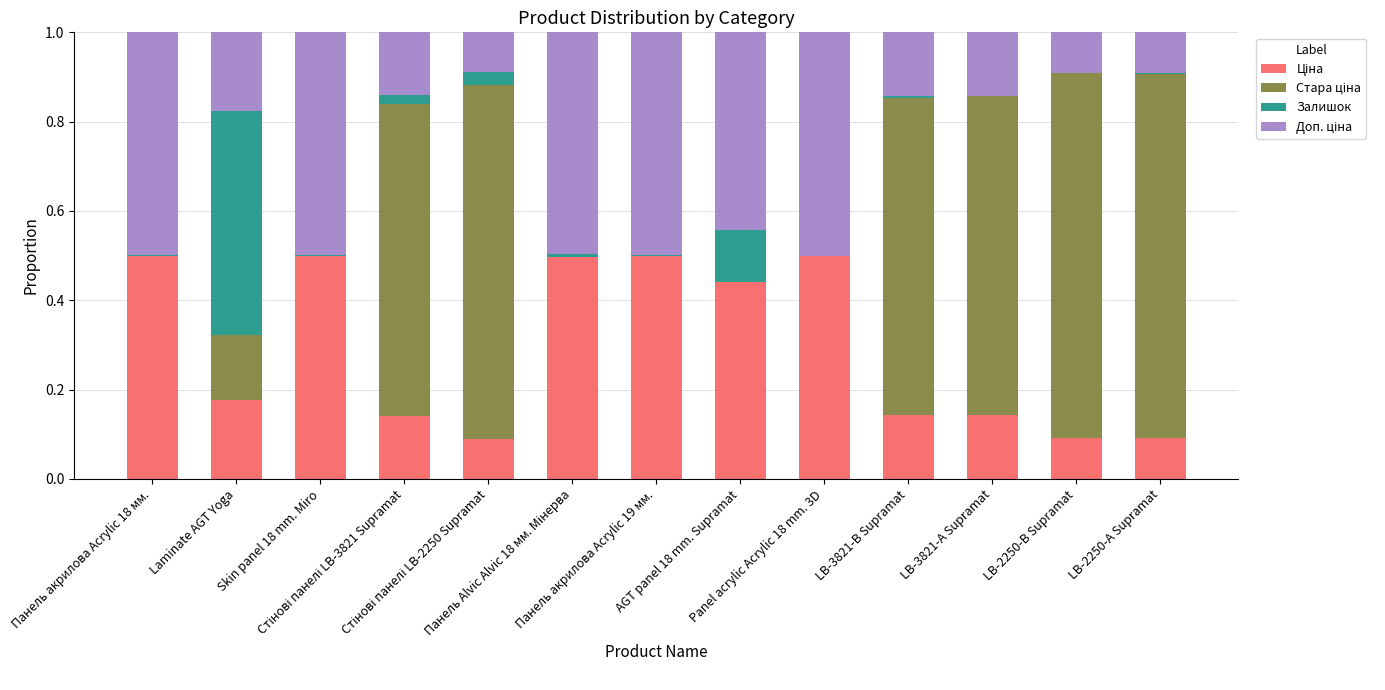

How many distinct data groups are displayed?

4